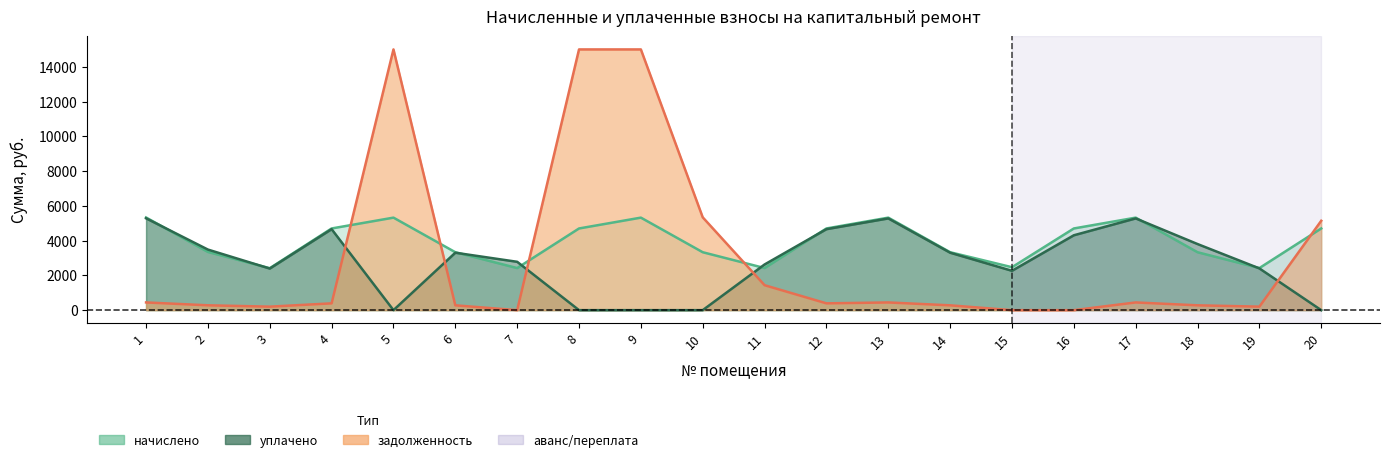

True or false: начислено has more than 2 interior local peaks.

True